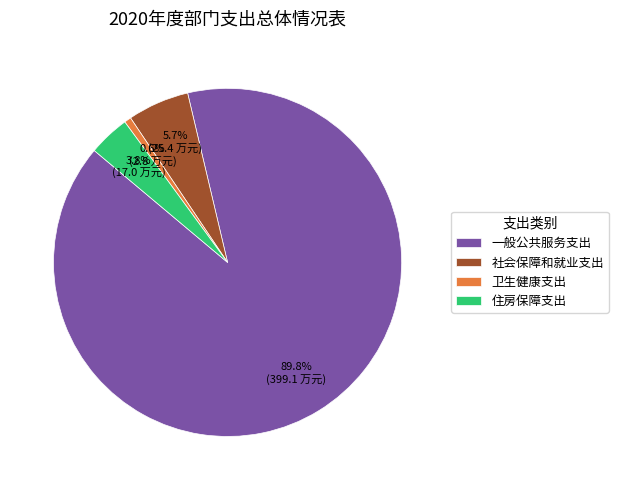

How many segments does this pie chart have?

4